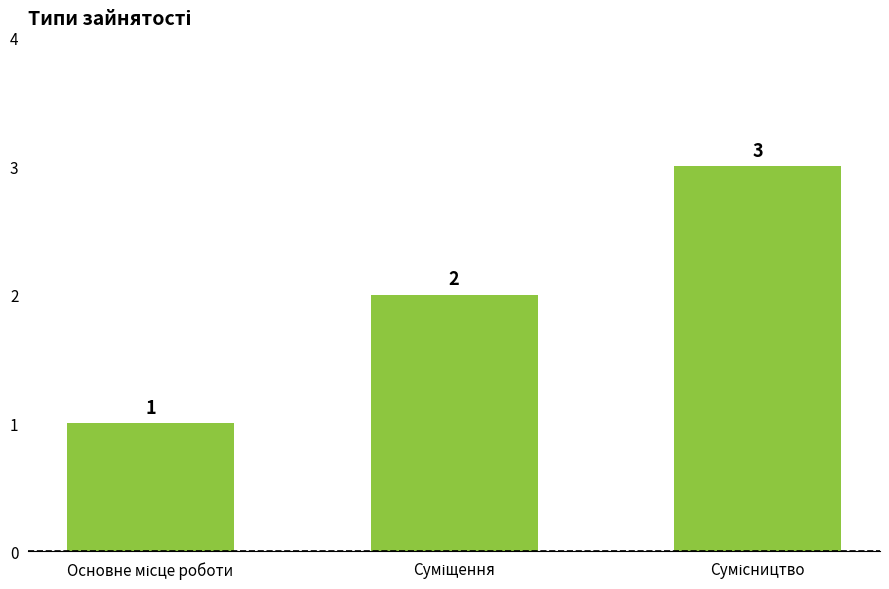

How many data points does each series have?

3